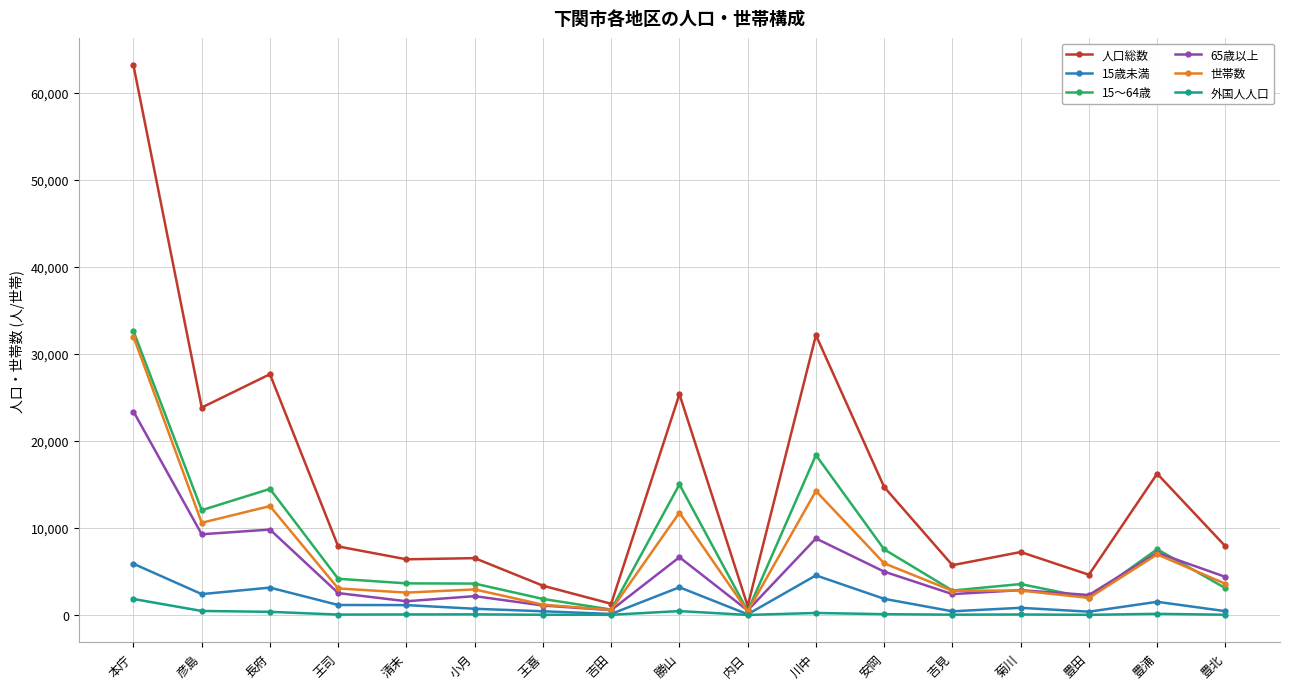

True or false: 65歳以上 and 15～64歳 intersect in this chart.

True